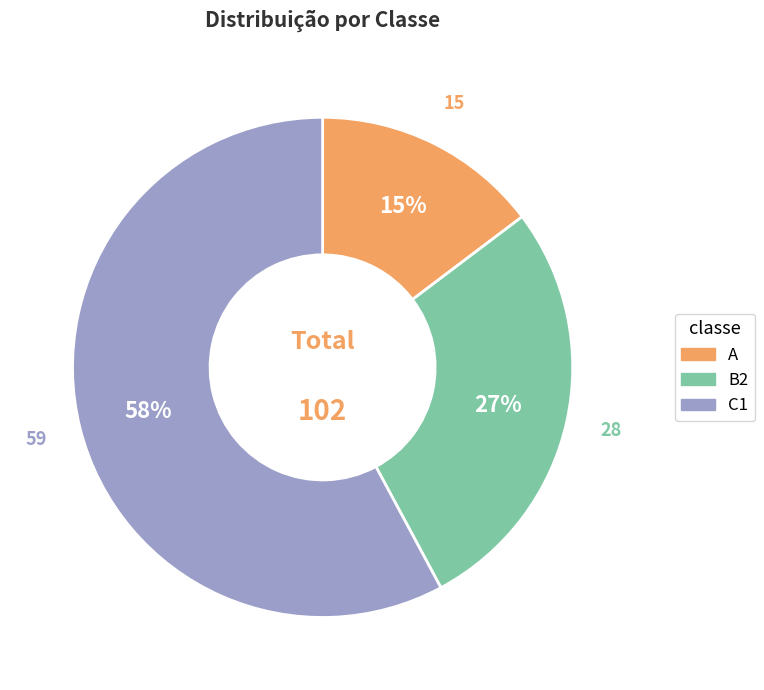

To the nearest percent, what is the combined percentage of A and C1?

73%